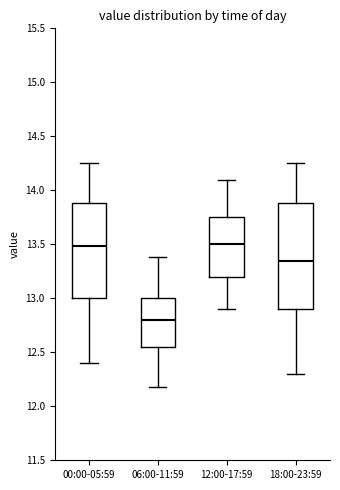

Where does the lower whisker of the box for 00:00-05:59 end on the y-axis? The values are not printed on the chart, so give them approximately, as read against the axis.

12.40